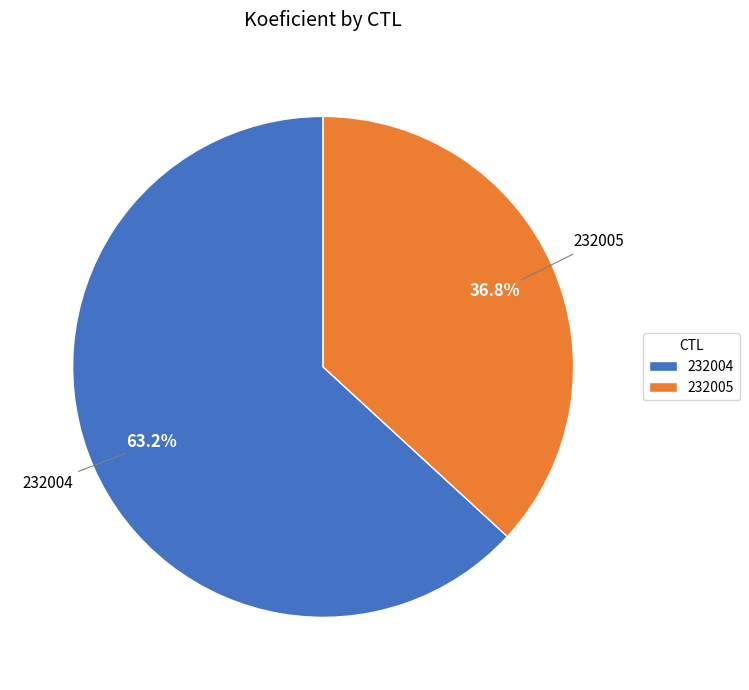

Which slice is the largest?

232004